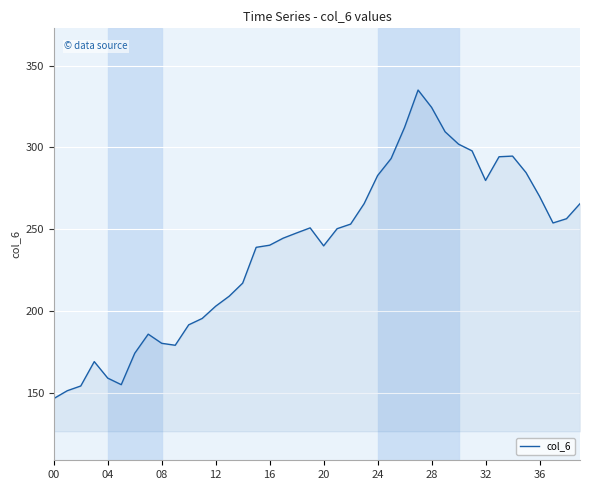

What is the average value?

238.8